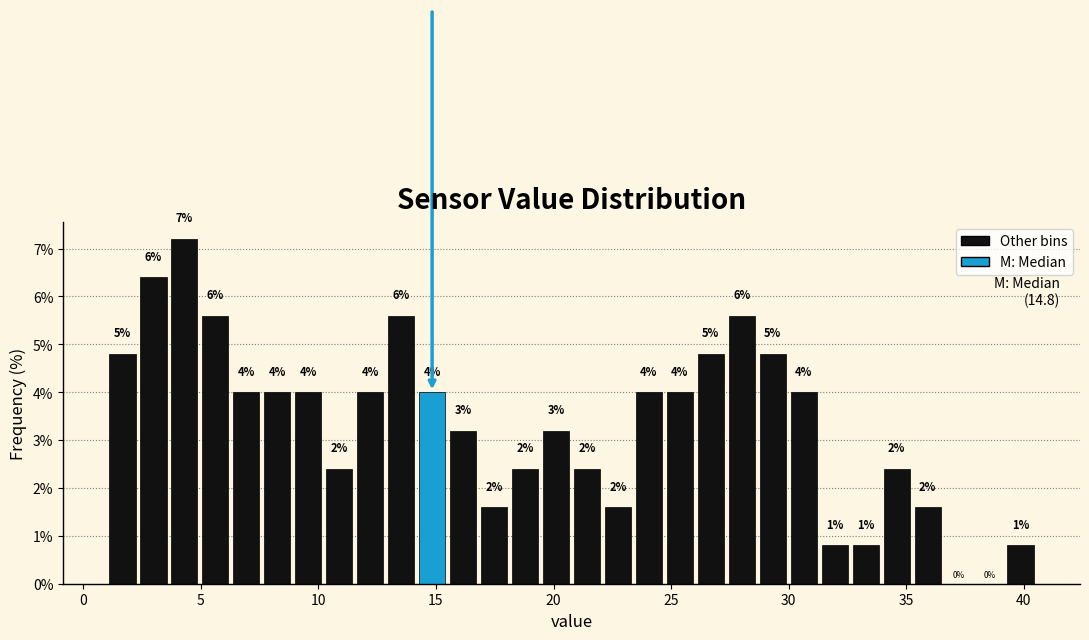

Around what value on the x-axis is the tallest bar? Give the approximate position of its centre, as read against the axis.

4.5